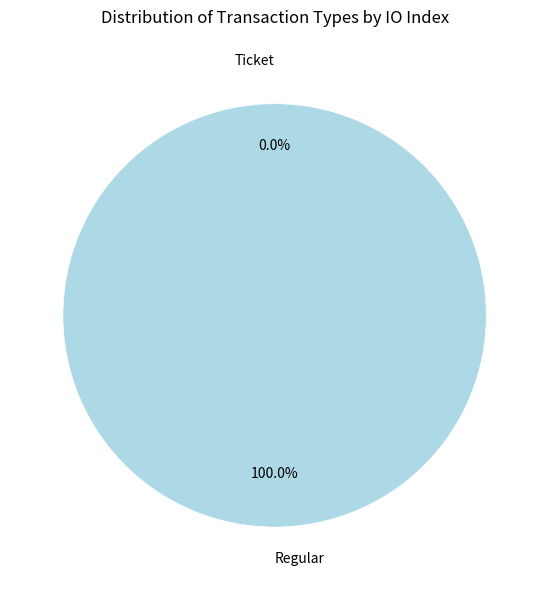

To the nearest percent, what is the combined percentage of Regular and Ticket?

100%